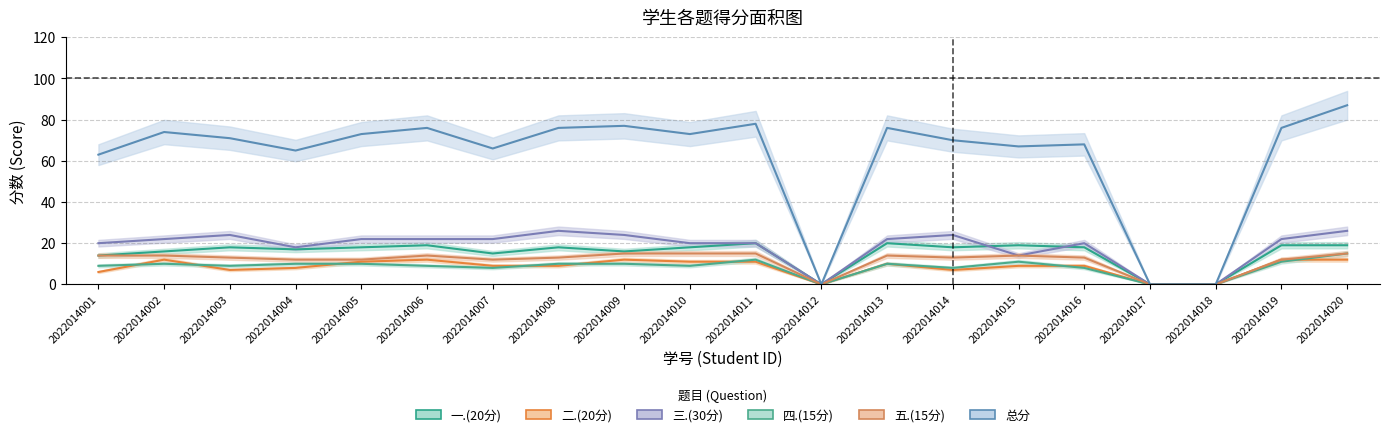

Where is the first local minimum for 四.(15分)?

2022014003